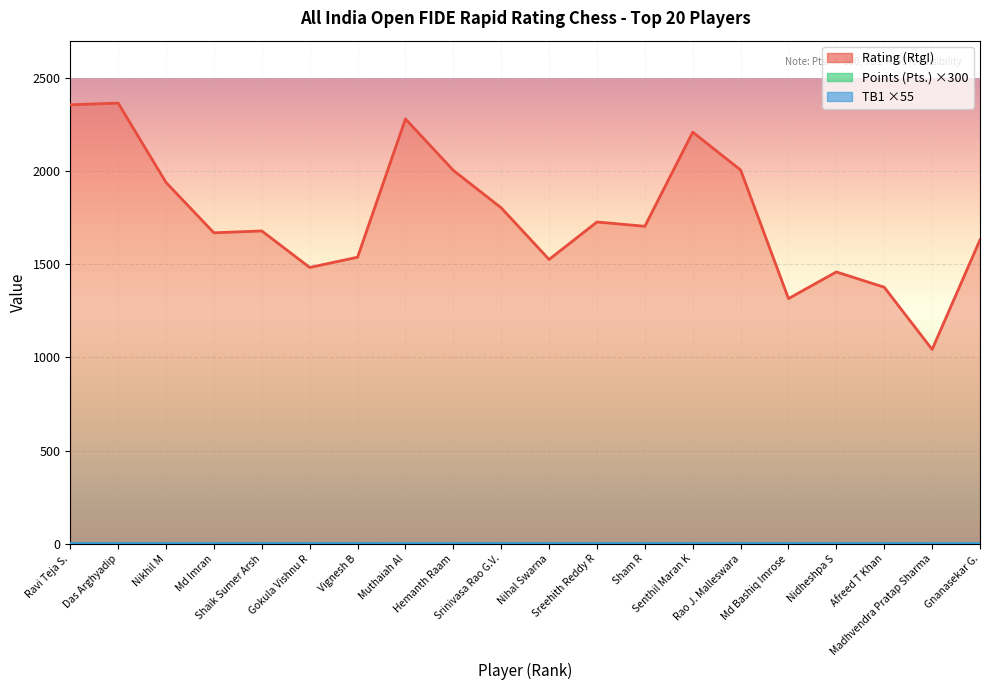

How many distinct data groups are displayed?

3